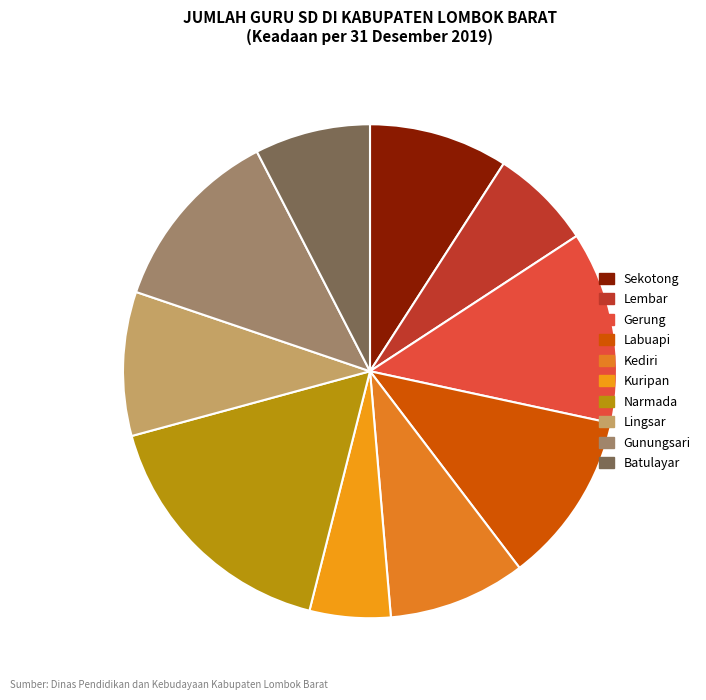

How many slices are in this pie chart?

10